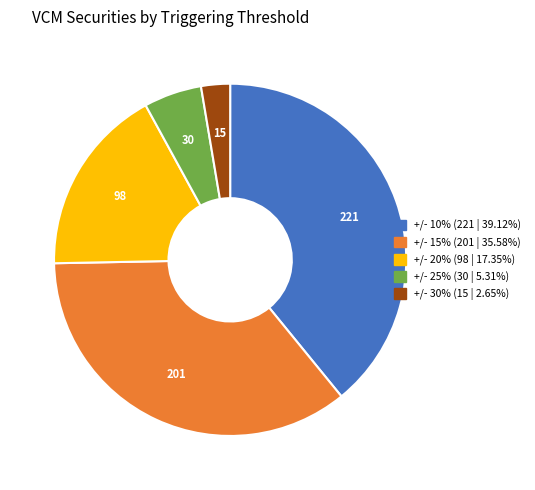

Does +/- 20% (98 | 17.35%) represent more than half of the total?

No